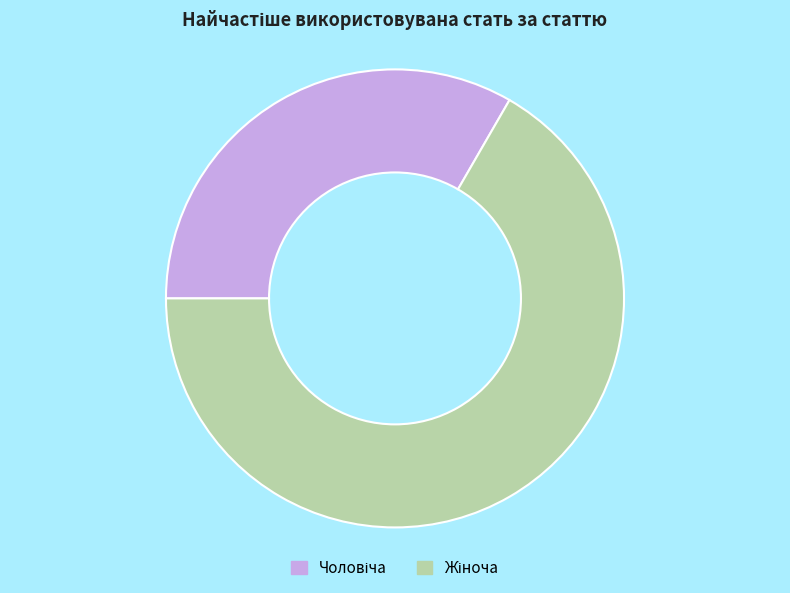

Count the number of slices in the pie.

2